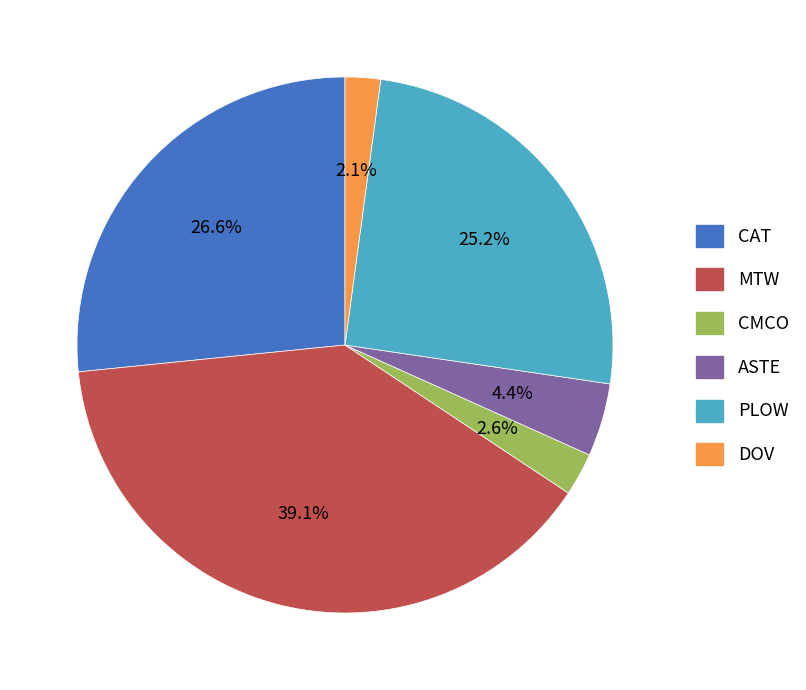

How many slices are in this pie chart?

6